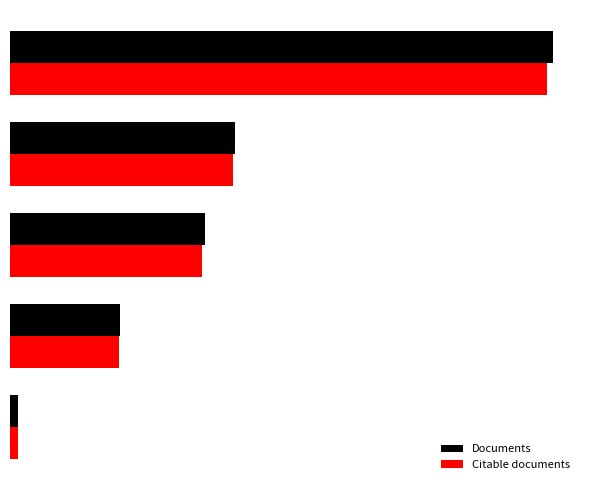

Which category has the lowest value across all series?

Iceland